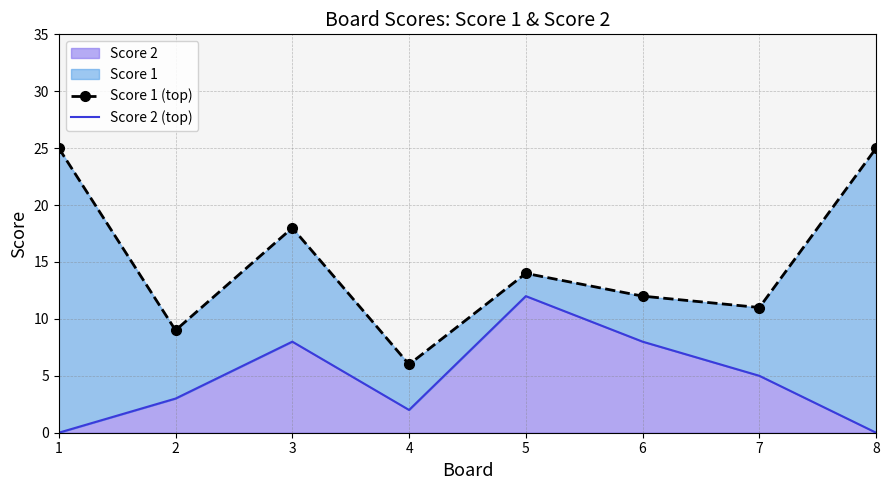

True or false: Score 2 has a value of 3 at 7.

False